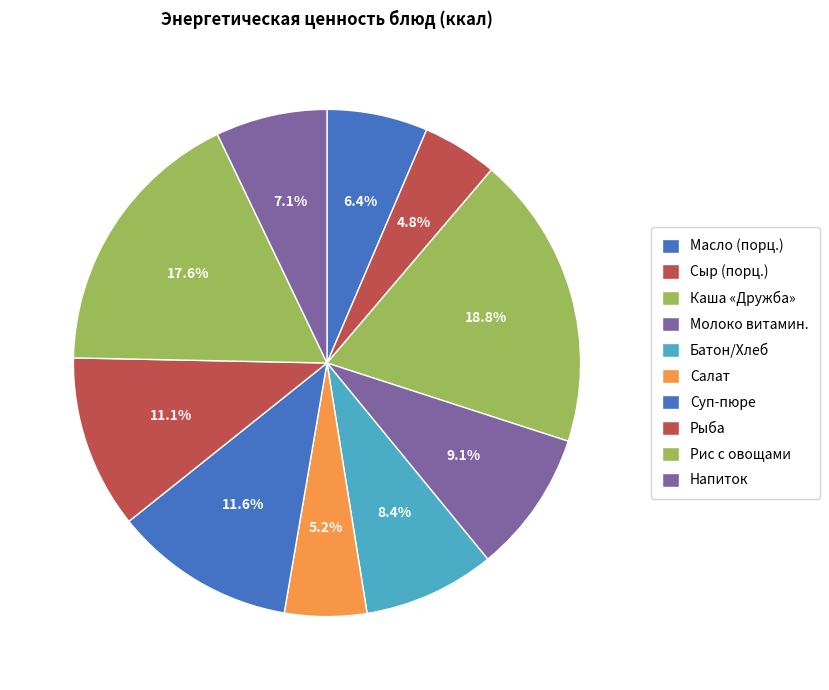

What is the smallest slice in the pie chart?

Завтрак (Сыр)